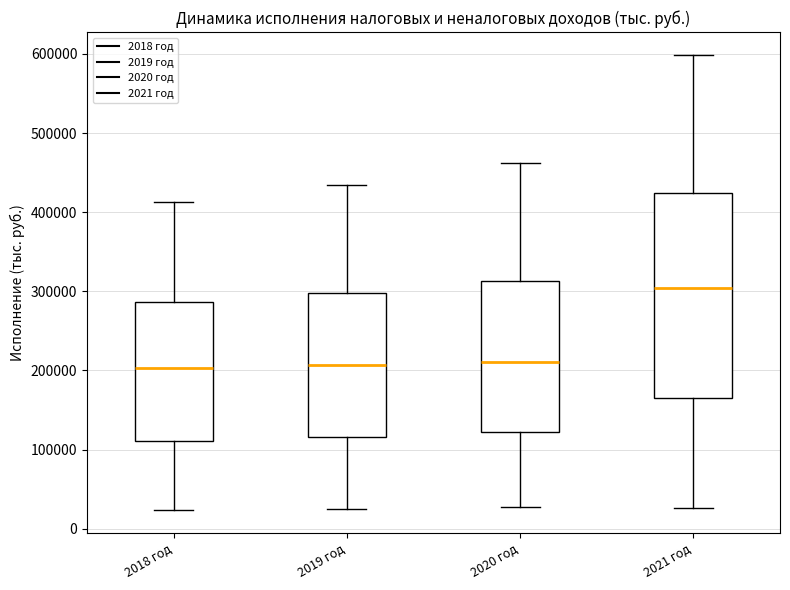

Which box has the highest median line?

2021 год